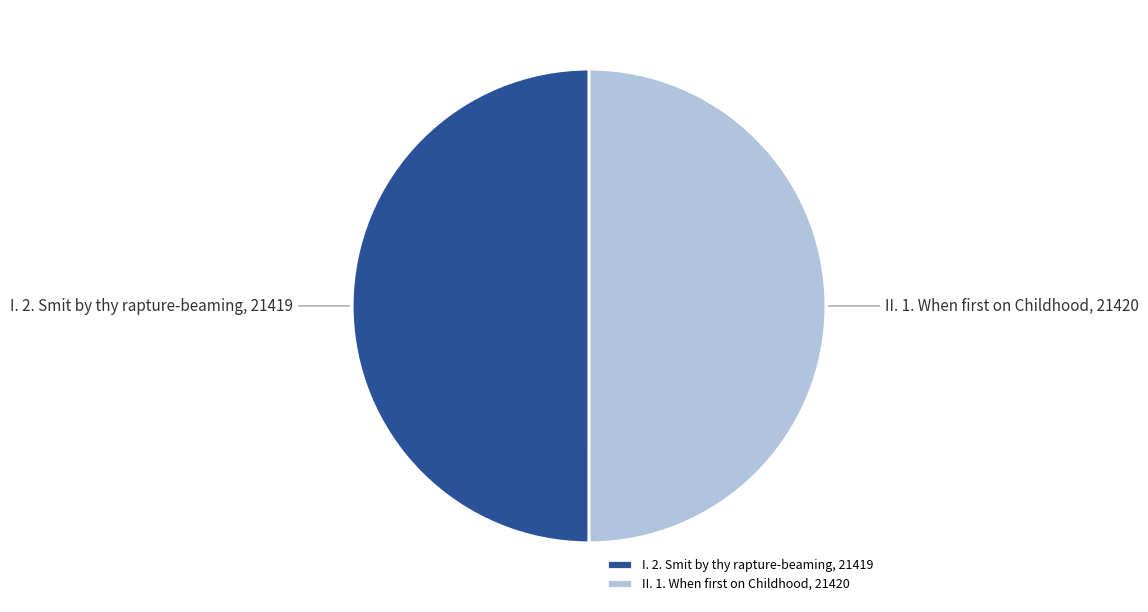

The I. 2. Smit by thy rapture-beaming, 21419 slice represents 50% of the pie. True or false?

True